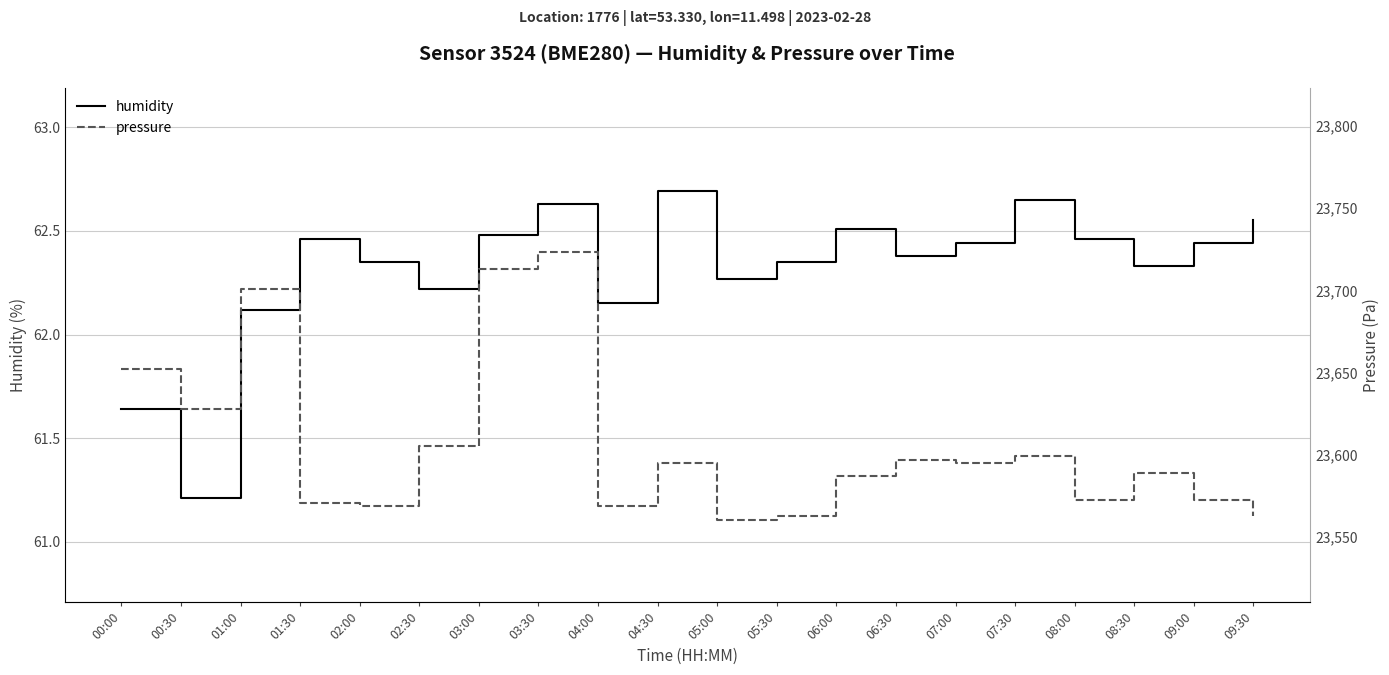

Is the value of humidity at 06:00 greater than the value of pressure at 07:30?

No